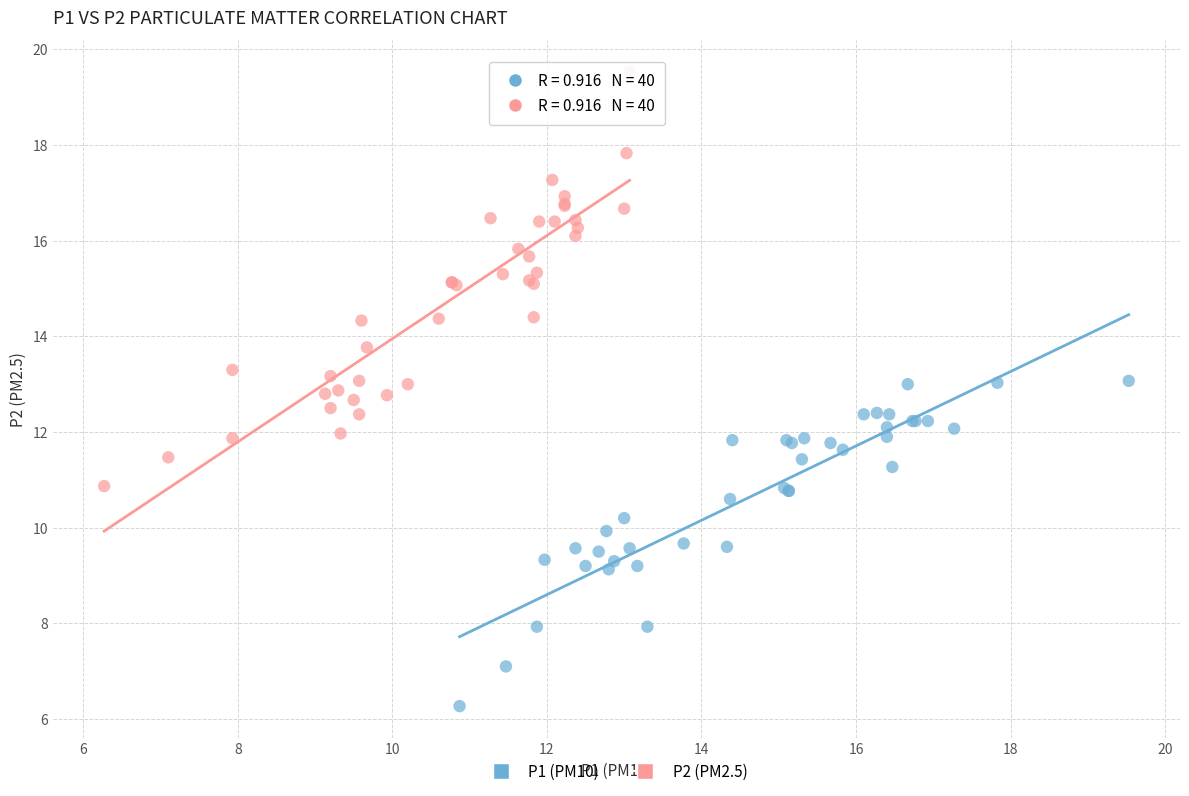

Which series reaches the minimum Y coordinate?

P1 (PM10)